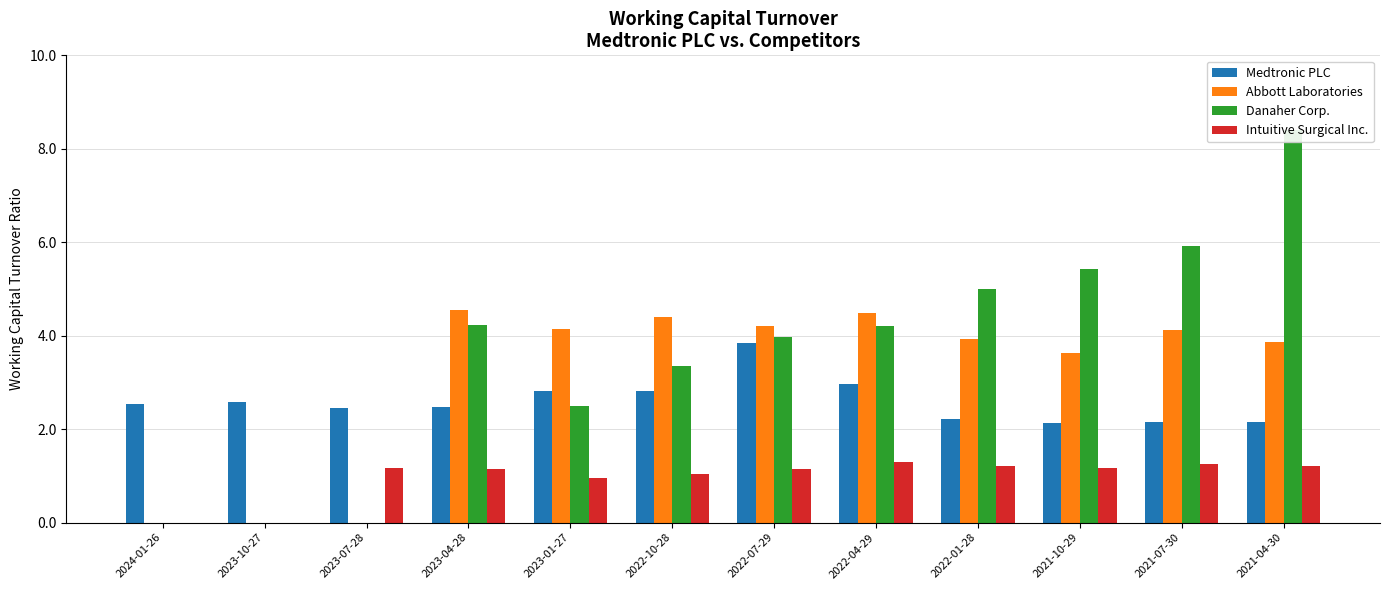

List the labels in order of Danaher Corp. value, largest first.

2021-04-30, 2021-07-30, 2021-10-29, 2022-01-28, 2023-04-28, 2022-04-29, 2022-07-29, 2022-10-28, 2023-01-27, 2024-01-26, 2023-10-27, 2023-07-28